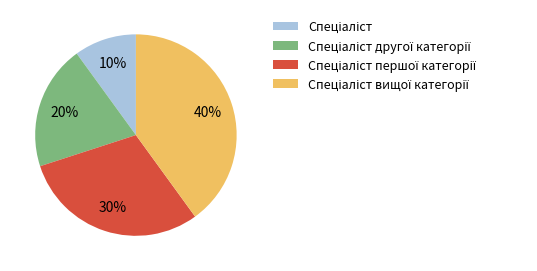

Is there any slice that represents more than half of the pie?

No